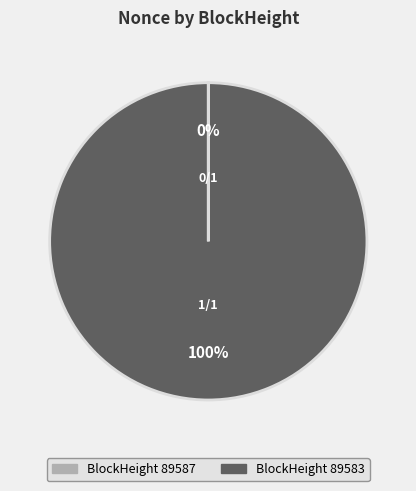

To the nearest percent, what is the average slice percentage?

50%